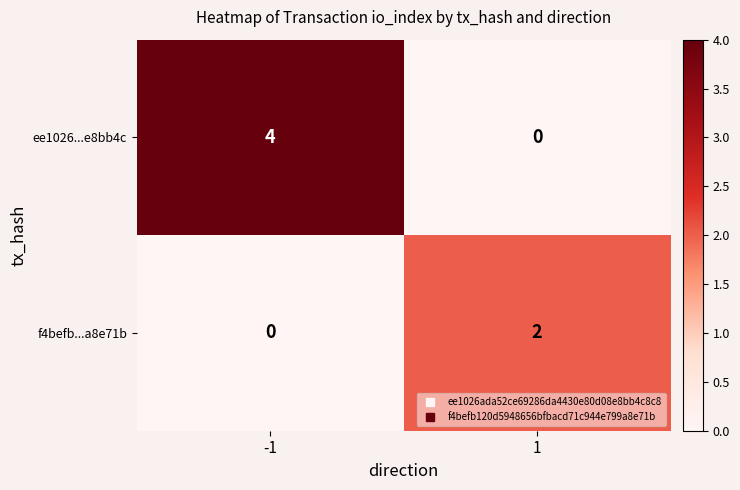

Rank the series at -1 from highest to lowest value.

ee1026...e8bb4c, f4befb...a8e71b